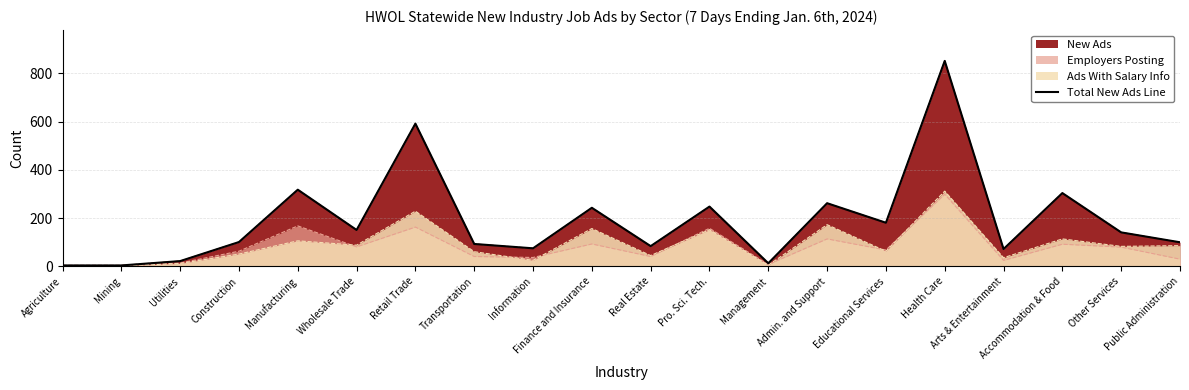

Reading left to right, list all the values displayed in this chart.

Agriculture=4	Mining=4	Utilities=22	Construction=101	Manufacturing=318	Wholesale Trade=151	Retail Trade=592	Transportation=93	Information=75	Finance and Insurance=243	Real Estate=84	Pro. Sci. Tech.=248	Management=13	Admin. and Support=262	Educational Services=181	Health Care=852	Arts & Entertainment=72	Accommodation & Food=304	Other Services=141	Public Administration=100